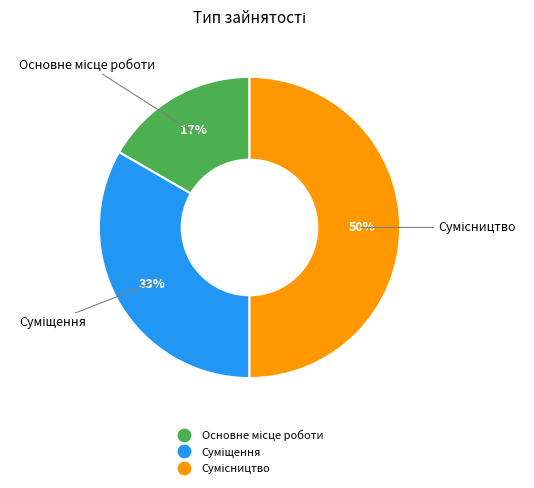

To the nearest percent, what is the difference between the largest and smallest slice percentages?

33%